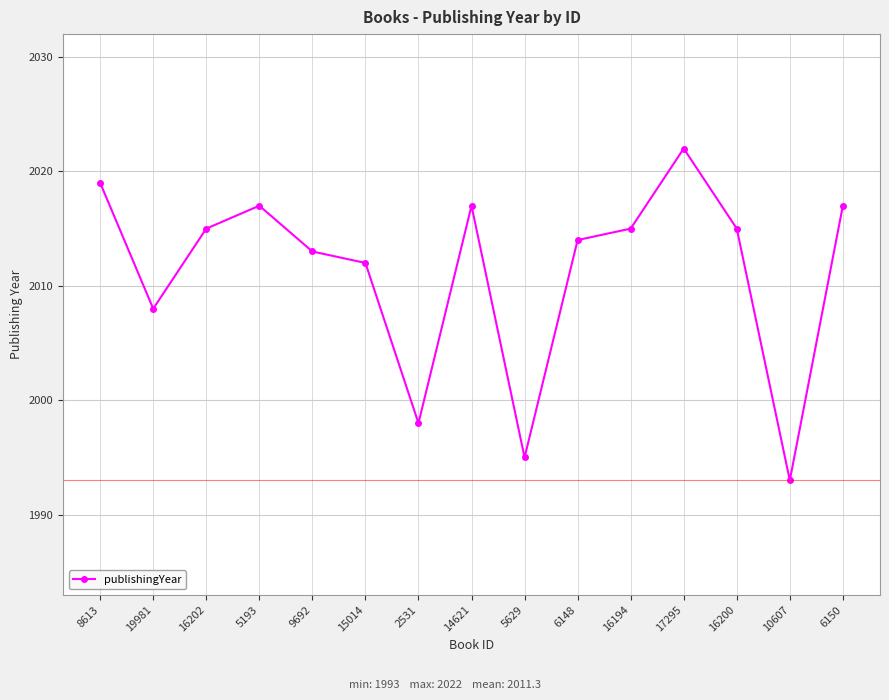

At which category does the data reach its first local peak?

5193